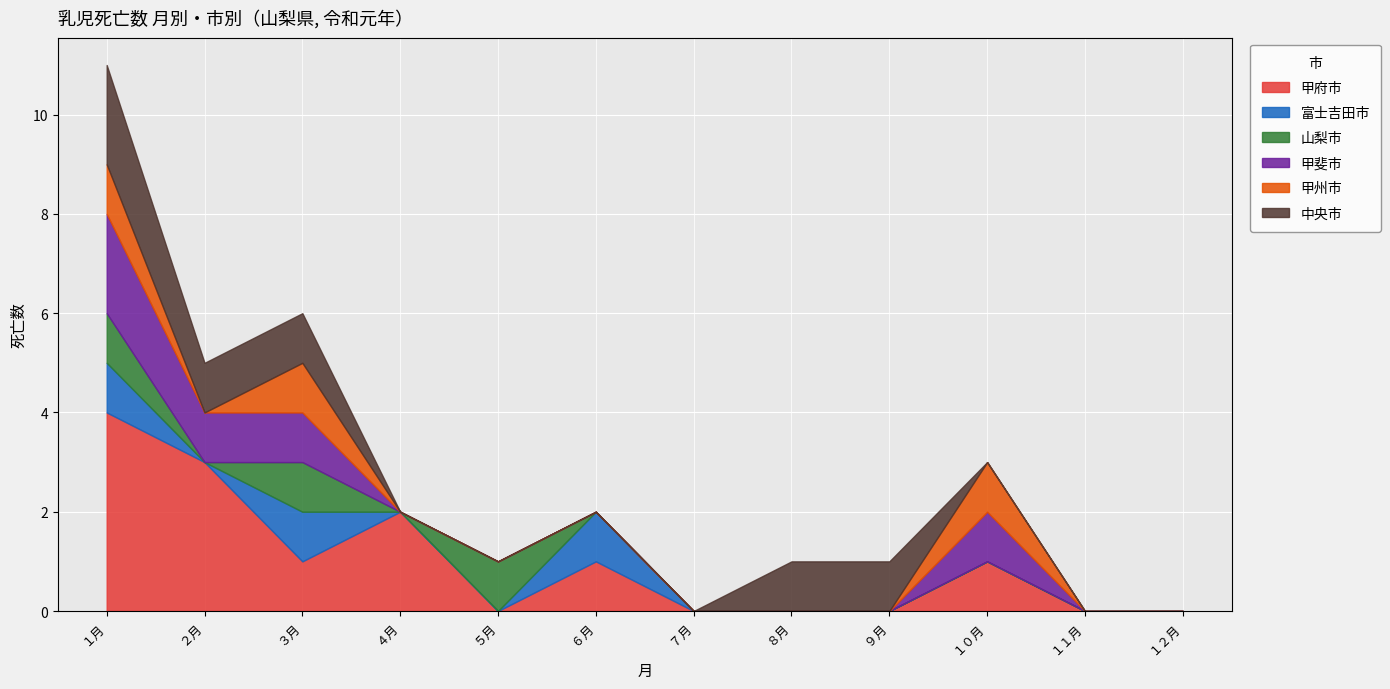

Reading left to right, list all the values displayed in this chart.

甲府市: 4	3	1	2	0	1	0	0	0	1	0	0
富士吉田市: 1	0	1	0	0	1	0	0	0	0	0	0
山梨市: 1	0	1	0	1	0	0	0	0	0	0	0
甲斐市: 2	1	1	0	0	0	0	0	0	1	0	0
甲州市: 1	0	1	0	0	0	0	0	0	1	0	0
中央市: 2	1	1	0	0	0	0	1	1	0	0	0